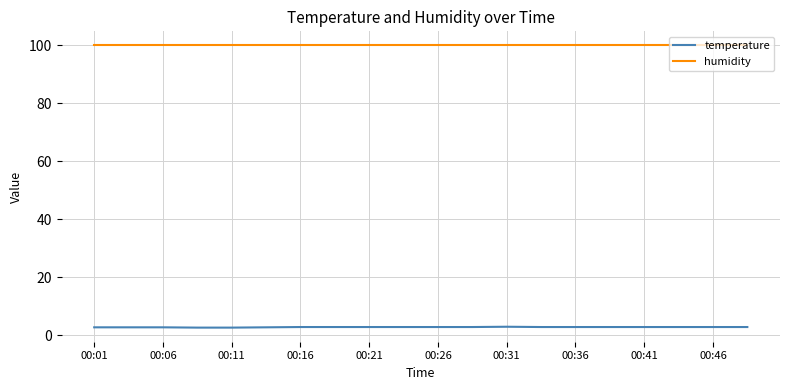

Rank the series by their maximum value, from lowest to highest.

temperature, humidity